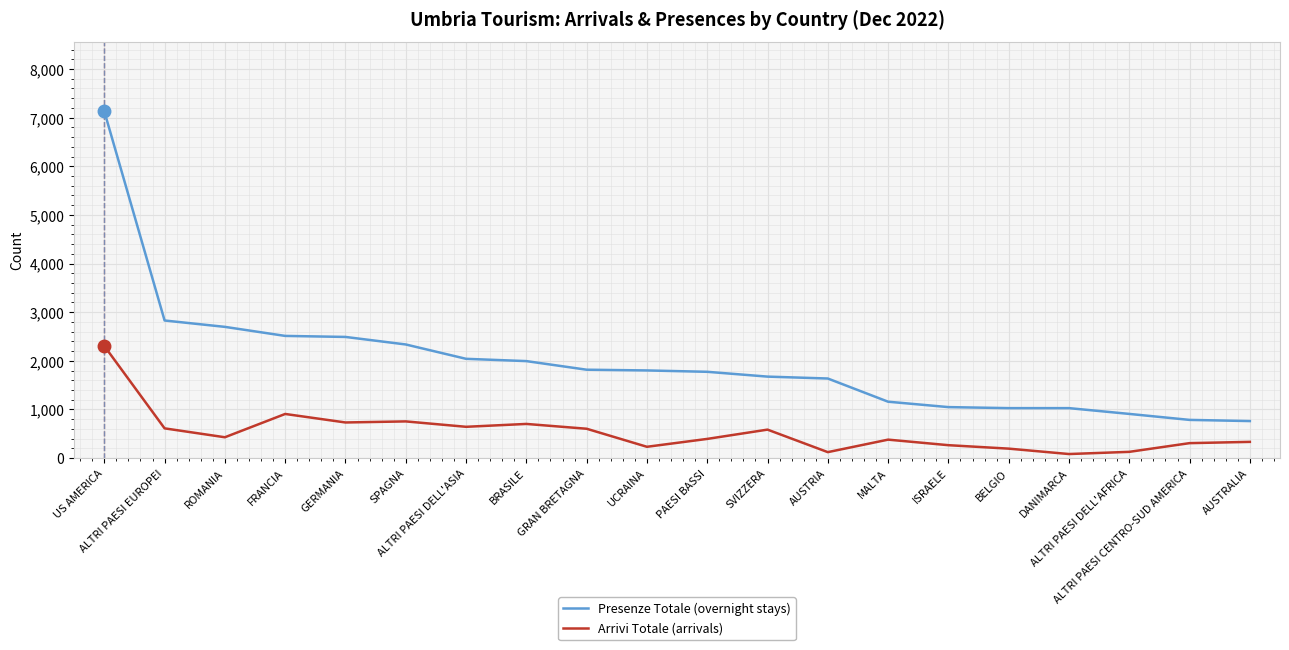

At ROMANIA, list the series in order from smallest to largest.

Arrivi Totale (arrivals), Presenze Totale (overnight stays)